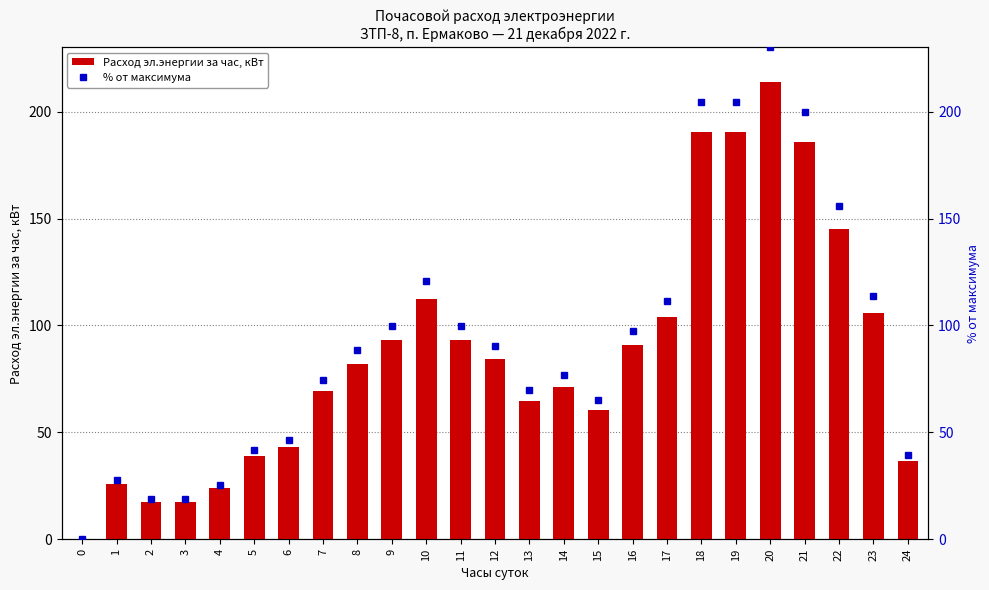

What is the difference between the second highest and second lowest values in the % от максимума series?

185.9